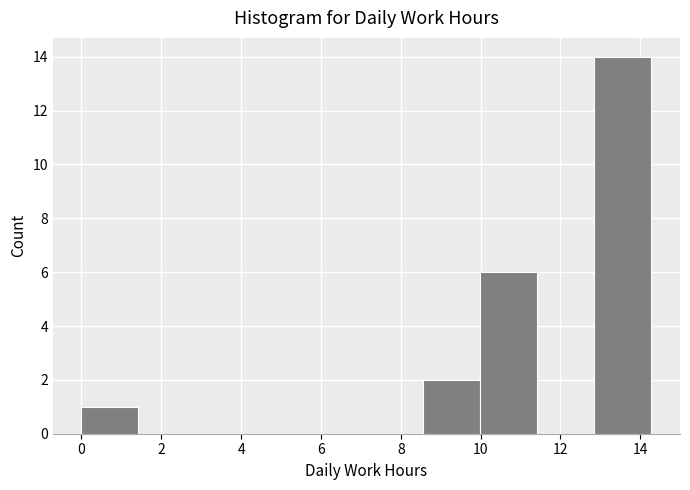

Reading left to right, list every bar in this chart as the range it spans on the x-axis followed by its height. Neither the bar edges nor the heights are printed on the chart, so give them approximately, as read against the axes.

0.0 to 1.4: 1
1.4 to 2.8: 0
2.8 to 4.2: 0
4.2 to 5.8: 0
5.8 to 7.2: 0
7.2 to 8.6: 0
8.6 to 10.0: 2
10.0 to 11.4: 6
11.4 to 12.8: 0
12.8 to 14.2: 14